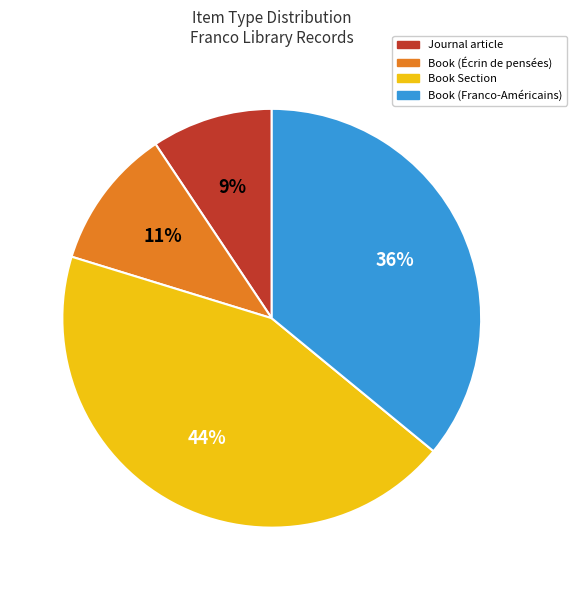

Combined, do Book Section and Book (Franco-Américains) account for over 50%?

Yes